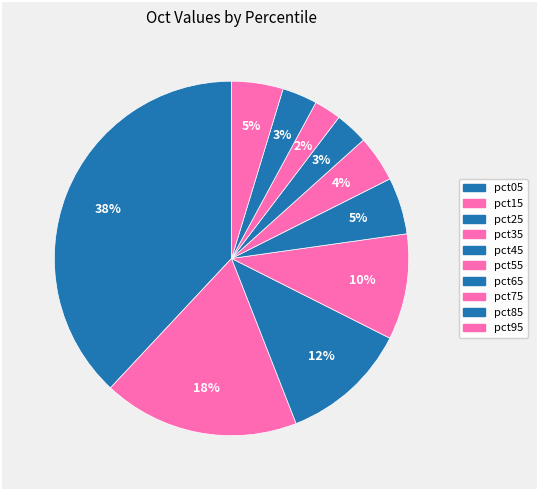

What percentage is the pct95 slice, to the nearest percent?

5%